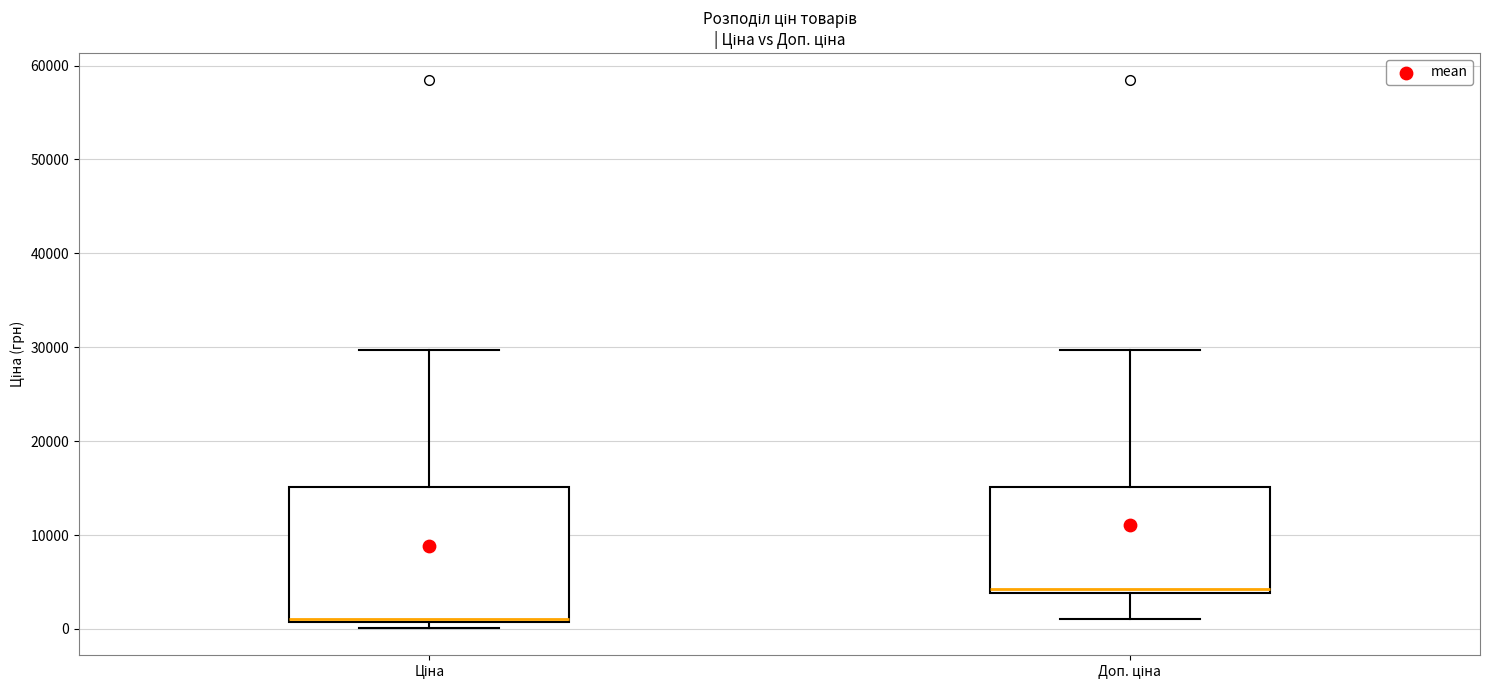

Reading left to right, read every box against the y-axis: the position of its median line, the range the box covers, and the ends of its whiskers. The values are not printed on the chart, so give them approximately, as read against the axis.

Ціна: median 1000 (just above the box's lower edge), box 1000 to 15000, whiskers 0 to 30000
Доп. ціна: median 4000 (just above the box's lower edge), box 4000 to 15000, whiskers 1000 to 30000